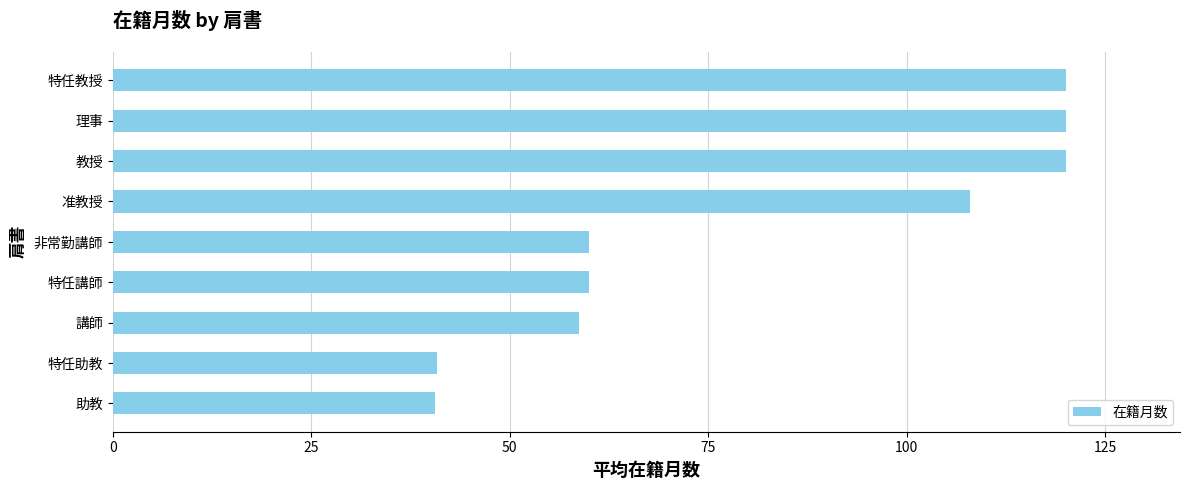

How many bars are there in total?

9